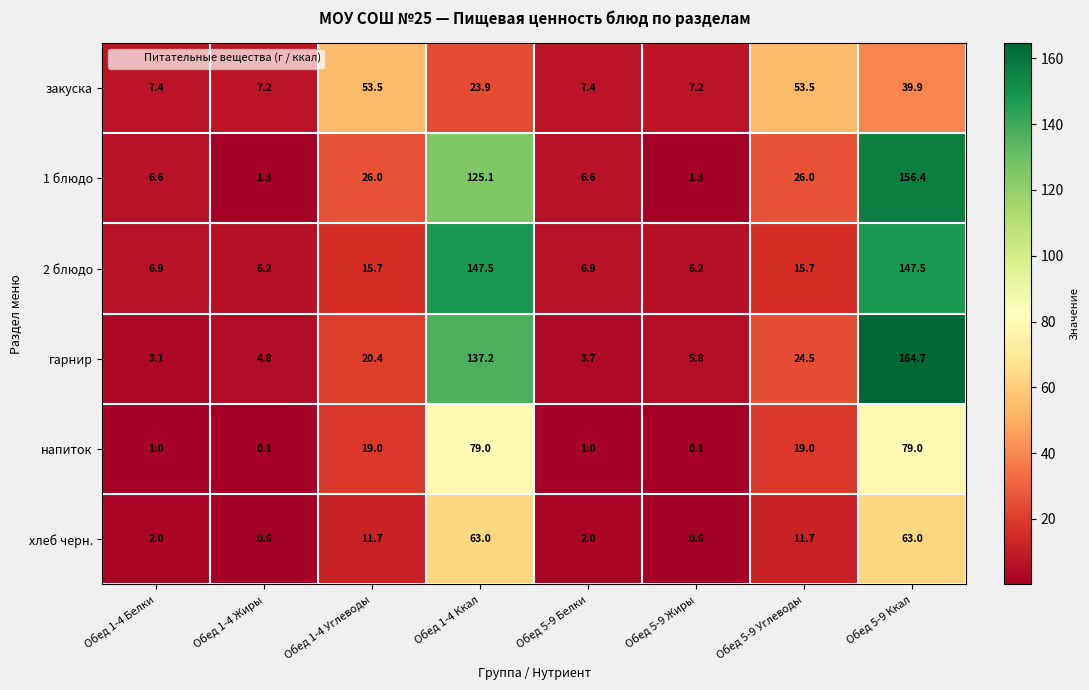

What is the average value of the напиток series?

24.8